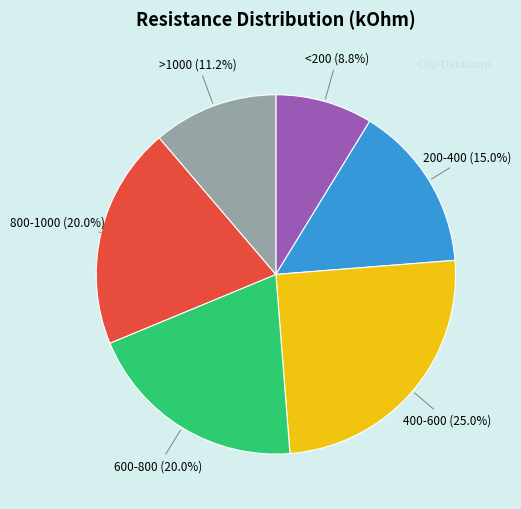

How many segments does this pie chart have?

6